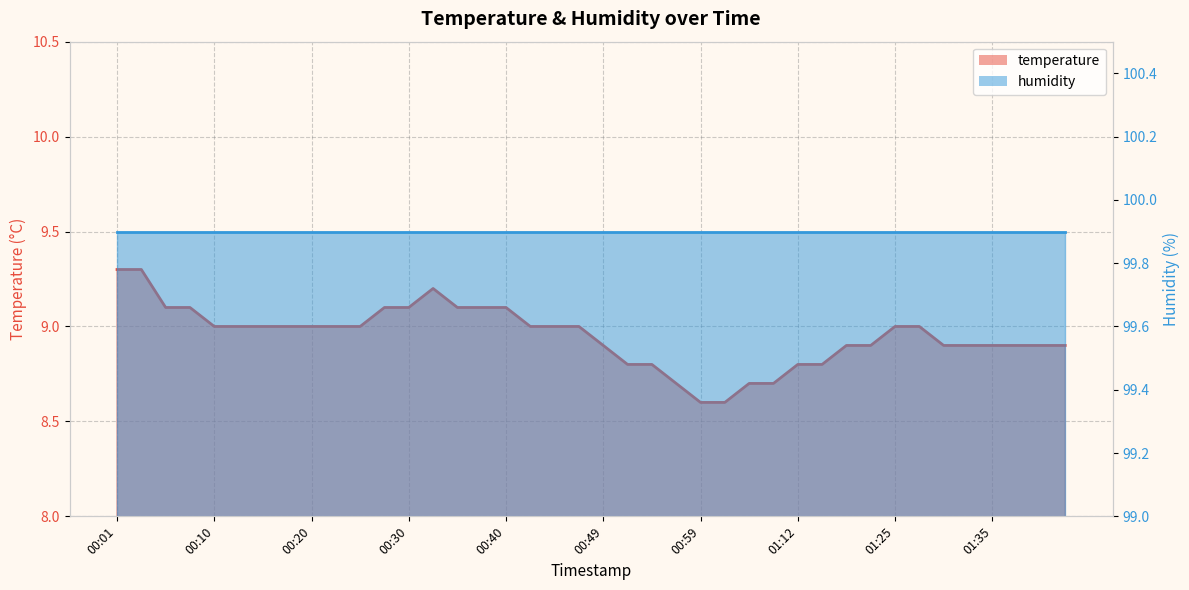

What is the difference between the values at 00:13 and 00:59?

0.4